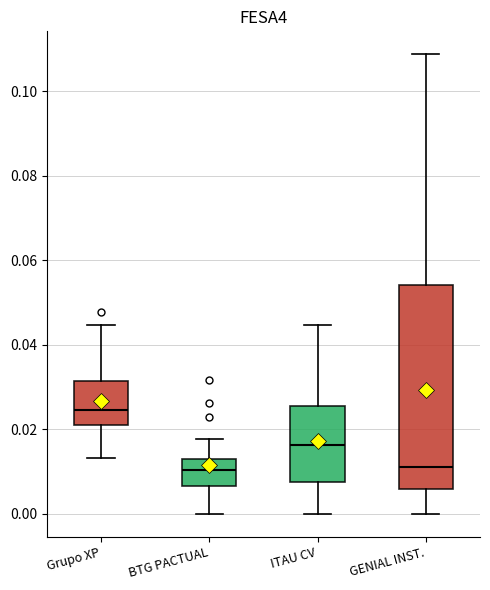

Where is the upper edge of the box for GENIAL INST. on the y-axis? The values are not printed on the chart, so give them approximately, as read against the axis.

0.054